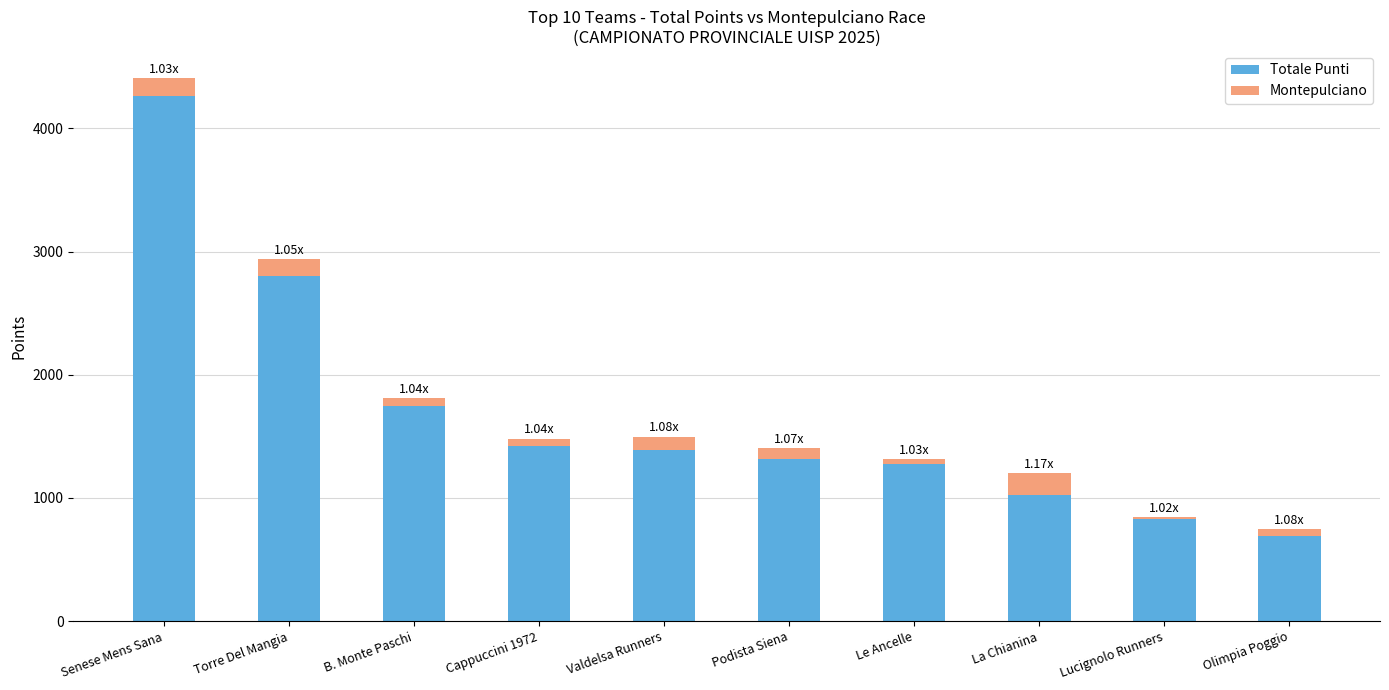

Does the chart contain stacked bars?

Yes